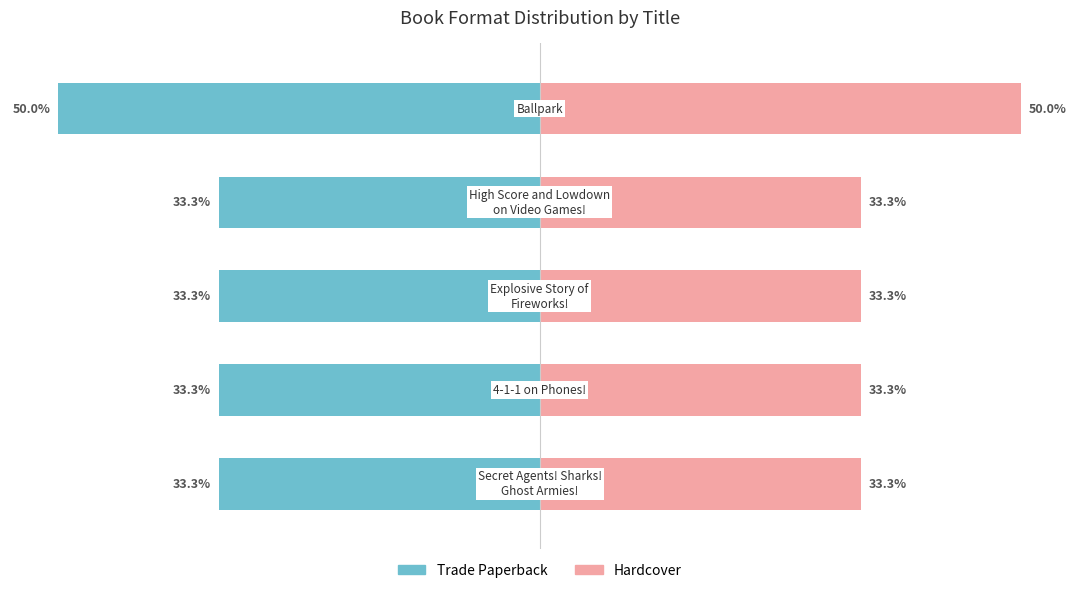

How many groups of bars are there?

5